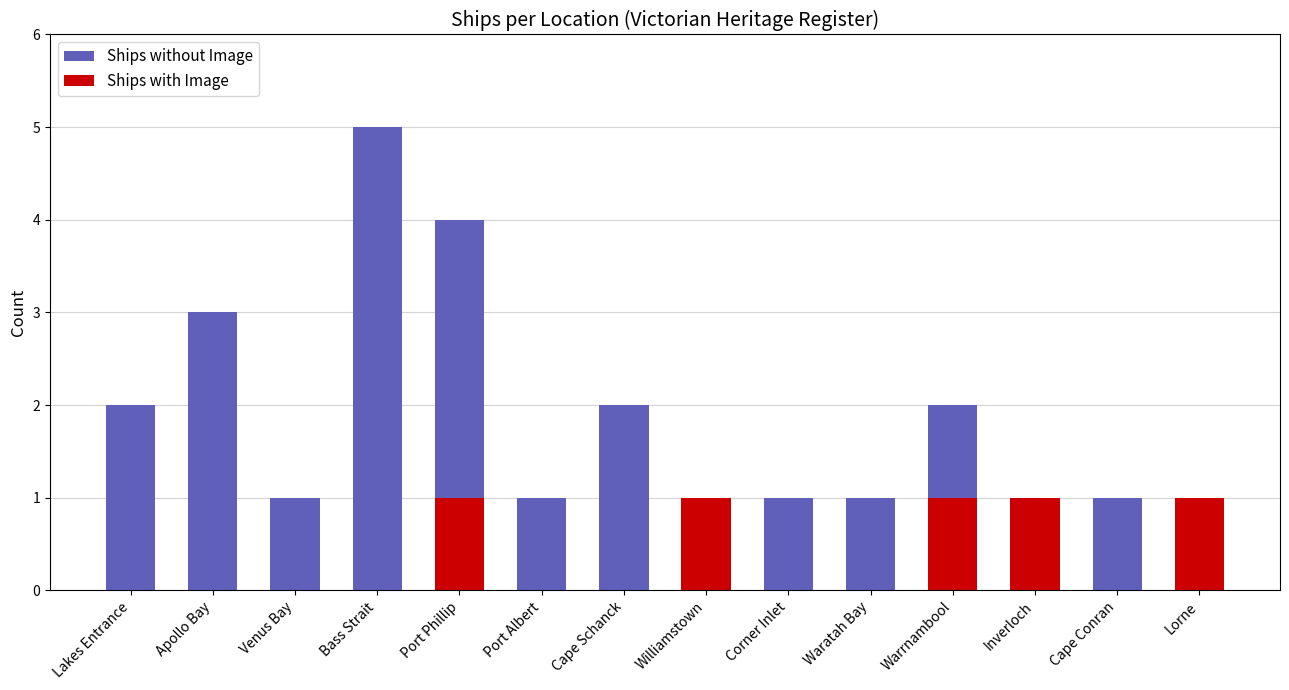

Rank the series by their maximum value, from highest to lowest.

Ships without Image, Ships with Image